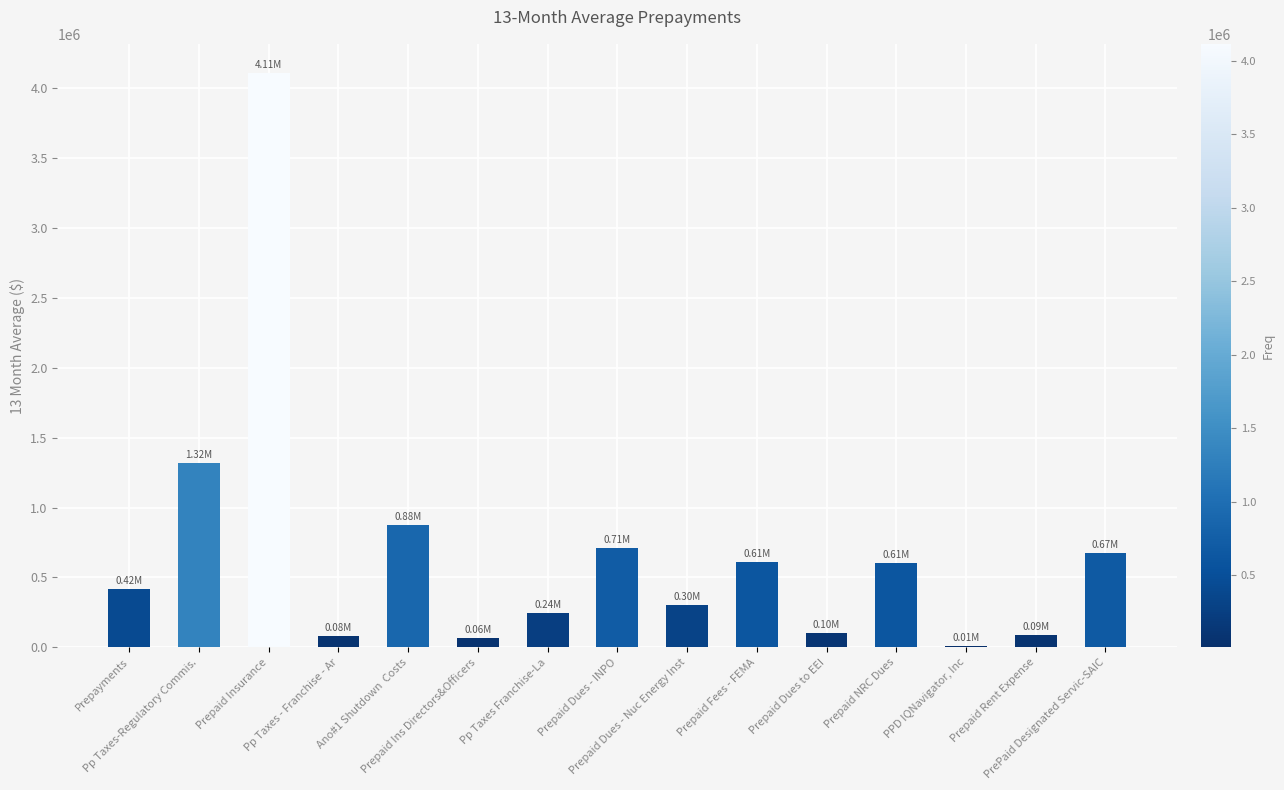

Between Prepaid NRC Dues and Prepaid Rent Expense, which is larger?

Prepaid NRC Dues